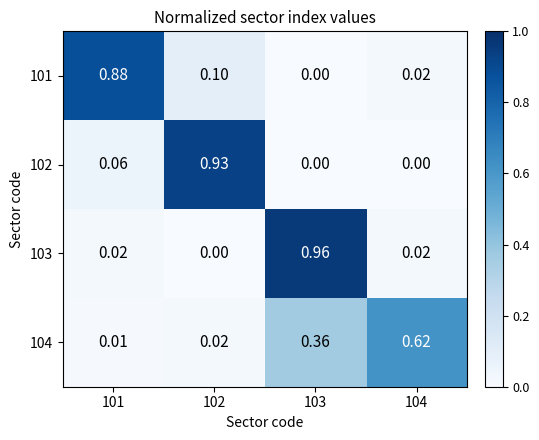

What is the total value across all series at 103?

1.3